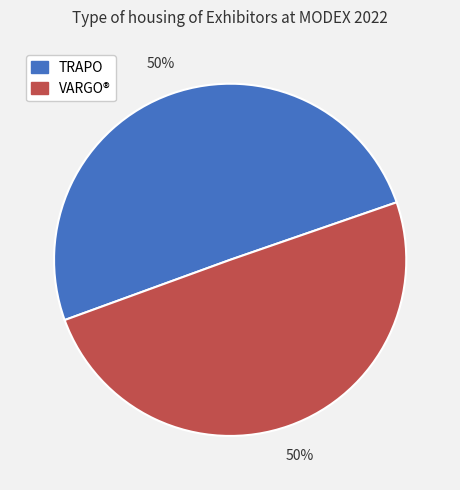

To the nearest percent, what is the combined percentage of TRAPO and VARGO®?

100%